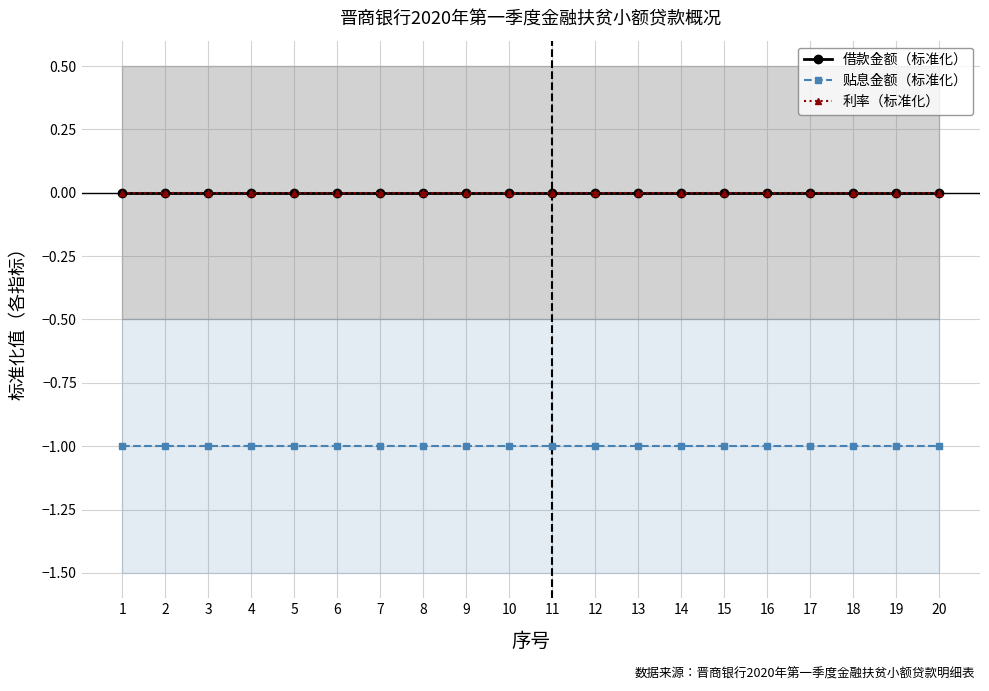

What is the value of the 贴息金额（标准化） point at the 7th from the left?

-1